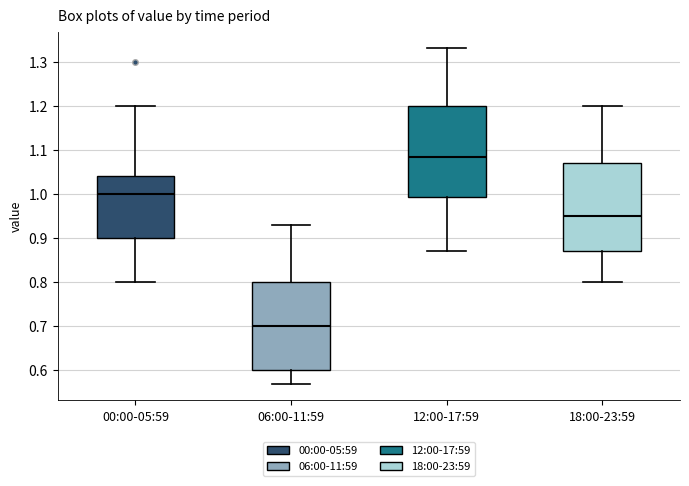

Where is the lower edge of the box for 12:00-17:59 on the y-axis? The values are not printed on the chart, so give them approximately, as read against the axis.

0.99